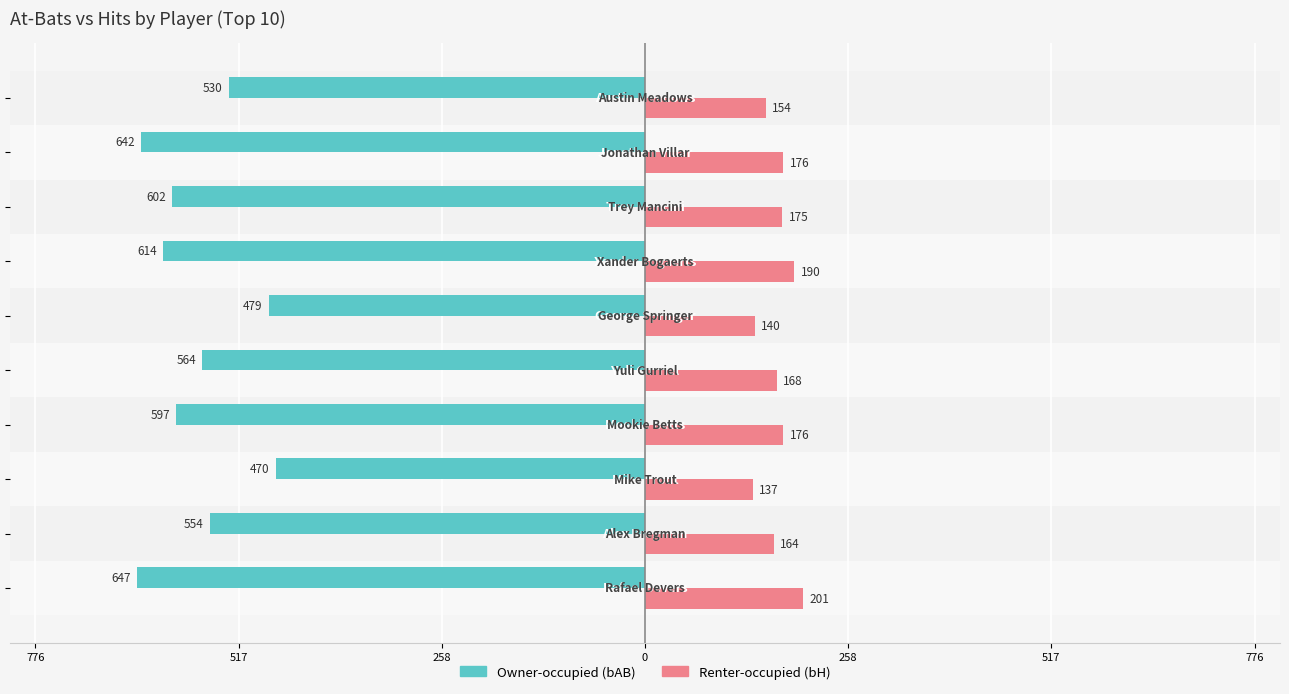

Rank the series by their average value, from highest to lowest.

Renter-occupied (bH), Owner-occupied (bAB)